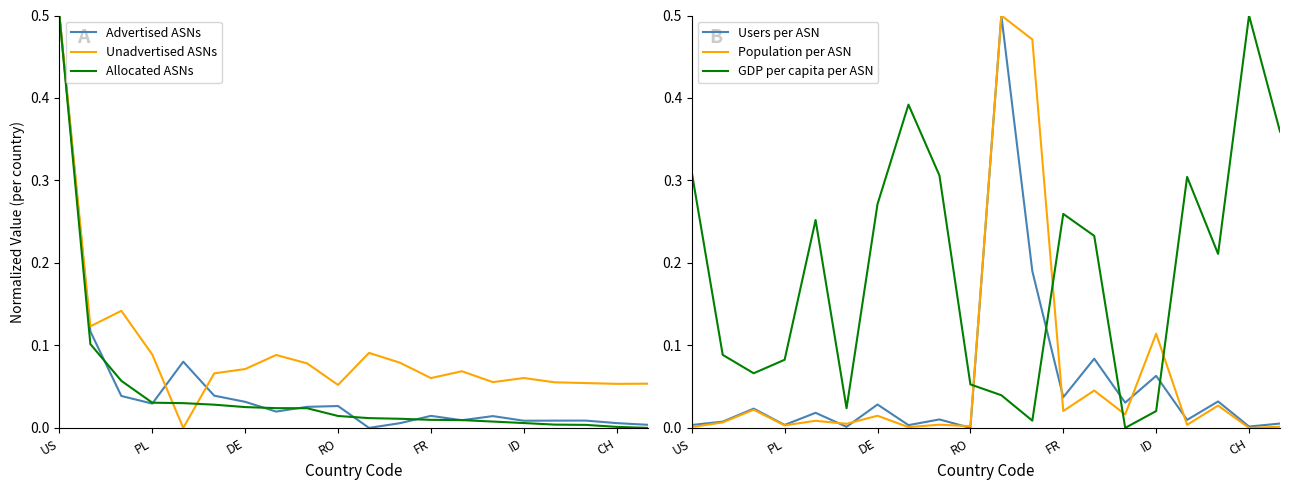

Reading left to right, extract all data points from this chart.

Advertised ASNs: 0.5	0.1	0.0	0.0	0.1	0.0	0.0	0.0	0.0	0.0	0.0	0.0	0.0	0.0	0.0	0.0	0.0	0.0	0.0	0.0
Unadvertised ASNs: 0.5	0.1	0.1	0.1	0.0	0.1	0.1	0.1	0.1	0.1	0.1	0.1	0.1	0.1	0.1	0.1	0.1	0.1	0.1	0.1
Allocated ASNs: 0.5	0.1	0.1	0.0	0.0	0.0	0.0	0.0	0.0	0.0	0.0	0.0	0.0	0.0	0.0	0.0	0.0	0.0	0.0	0.0
Users per ASN: 0.0	0.0	0.0	0.0	0.0	0.0	0.0	0.0	0.0	0.0	0.5	0.2	0.0	0.1	0.0	0.1	0.0	0.0	0.0	0.0
Population per ASN: 0.0	0.0	0.0	0.0	0.0	0.0	0.0	0.0	0.0	0.0	0.5	0.5	0.0	0.0	0.0	0.1	0.0	0.0	0.0	0.0
GDP per capita per ASN: 0.3	0.1	0.1	0.1	0.3	0.0	0.3	0.4	0.3	0.1	0.0	0.0	0.3	0.2	0.0	0.0	0.3	0.2	0.5	0.4